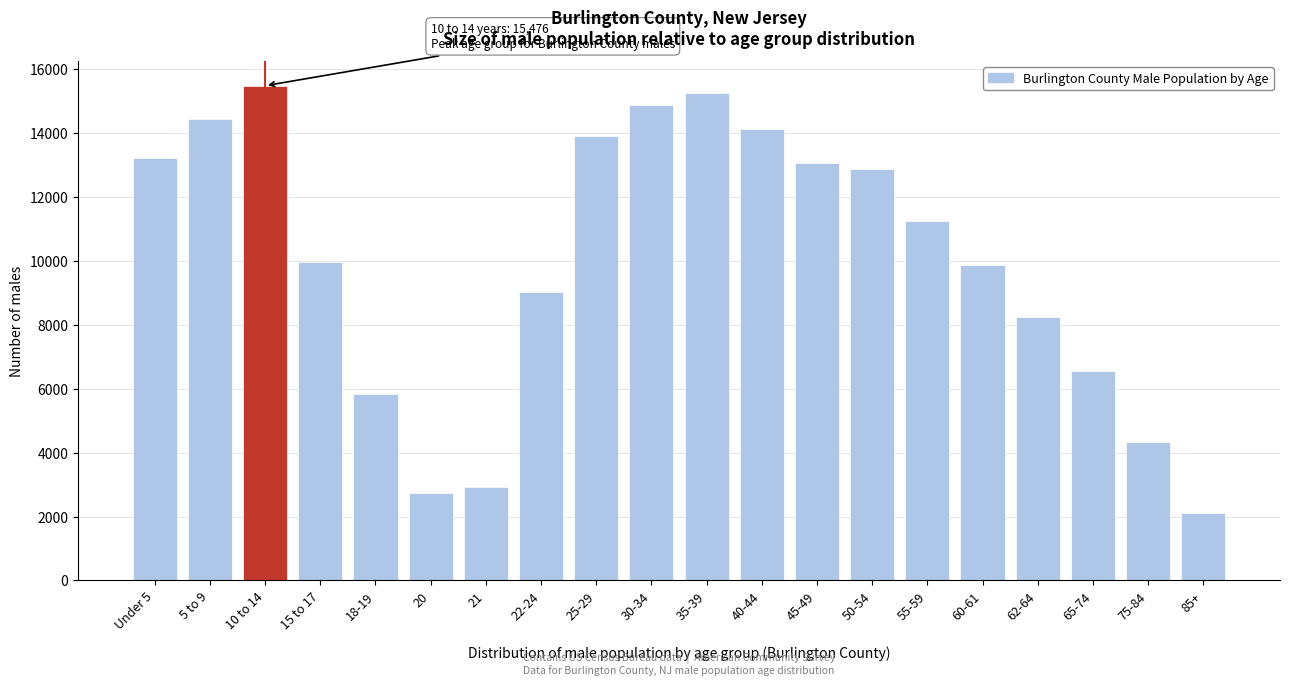

Reading left to right, transcribe all the data shown in this chart.

Under 5=13206	5 to 9=14434	10 to 14=15476	15 to 17=9952	18-19=5819	20=2751	21=2932	22-24=9027	25-29=13894	30-34=14876	35-39=15234	40-44=14123	45-49=13045	50-54=12876	55-59=11234	60-61=9876	62-64=8234	65-74=6543	75-84=4321	85+=2109